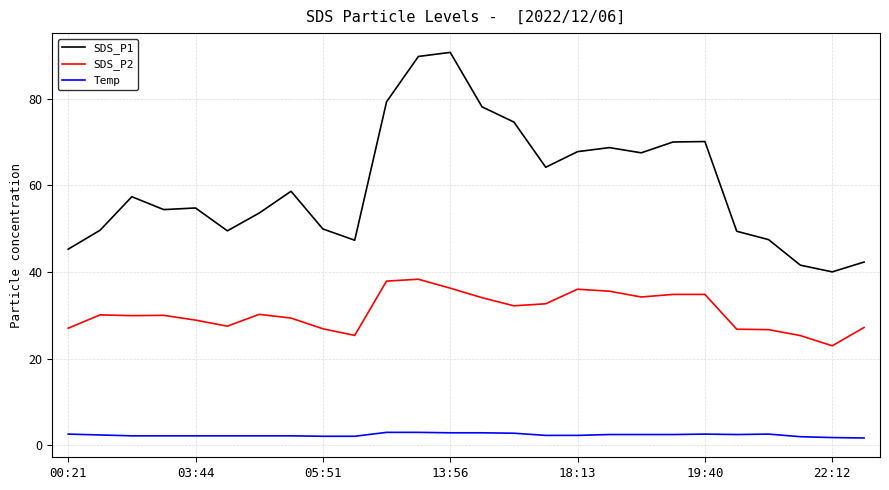

Which series has the largest total across all categories?

SDS_P1